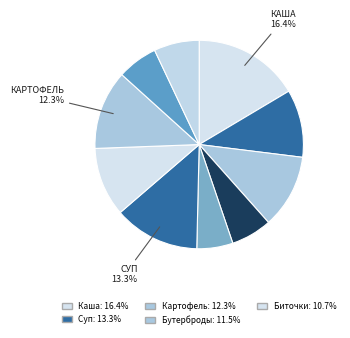

Count the number of slices in the pie.

10